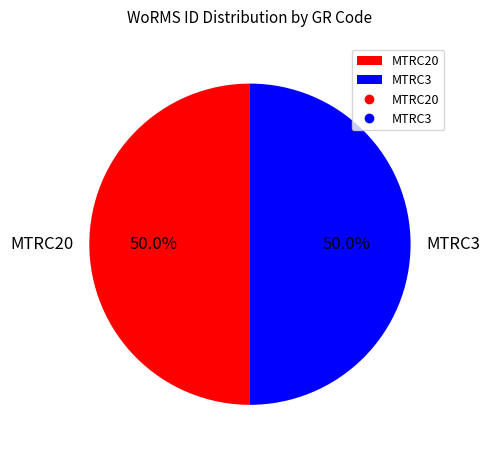

What percentage is NOT represented by MTRC20?

50.0%